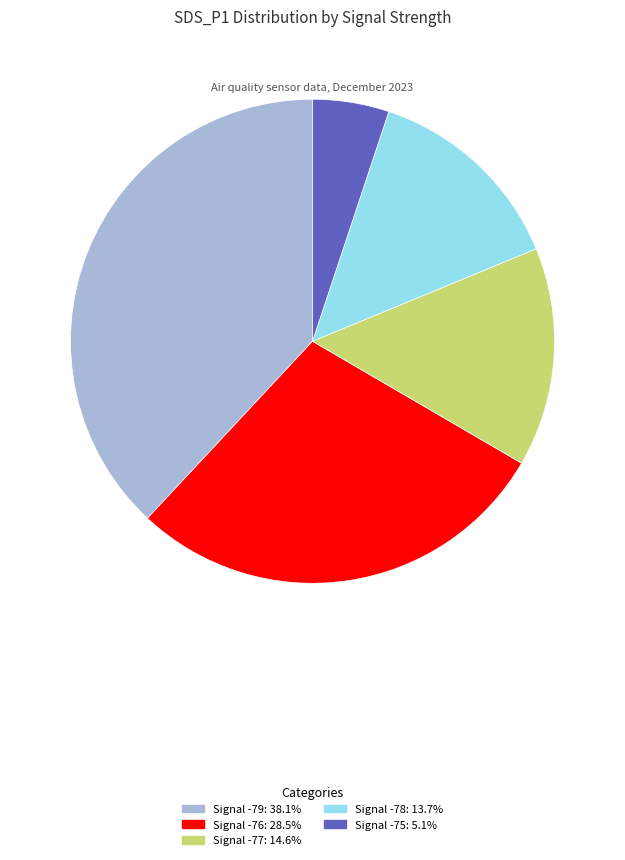

Is there any slice that represents more than half of the pie?

No